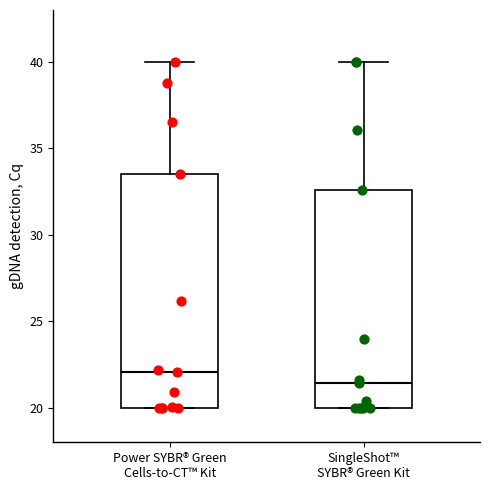

Which box has the highest median line?

Power SYBR® Green Cells-to-CT™ Kit